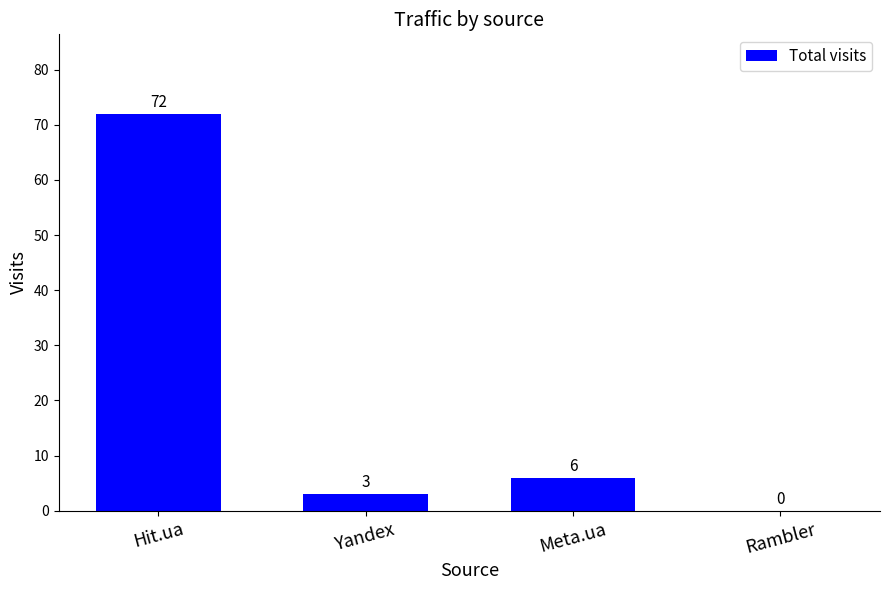

Between Meta.ua and Yandex, which is larger?

Meta.ua